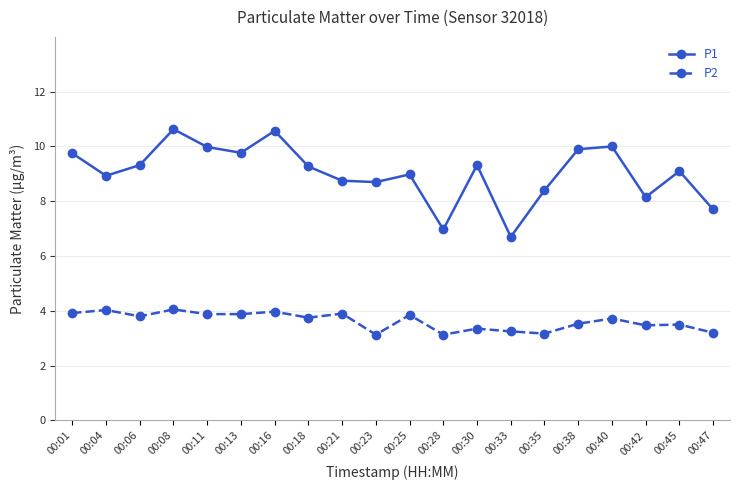

True or false: P2 and P1 intersect in this chart.

False